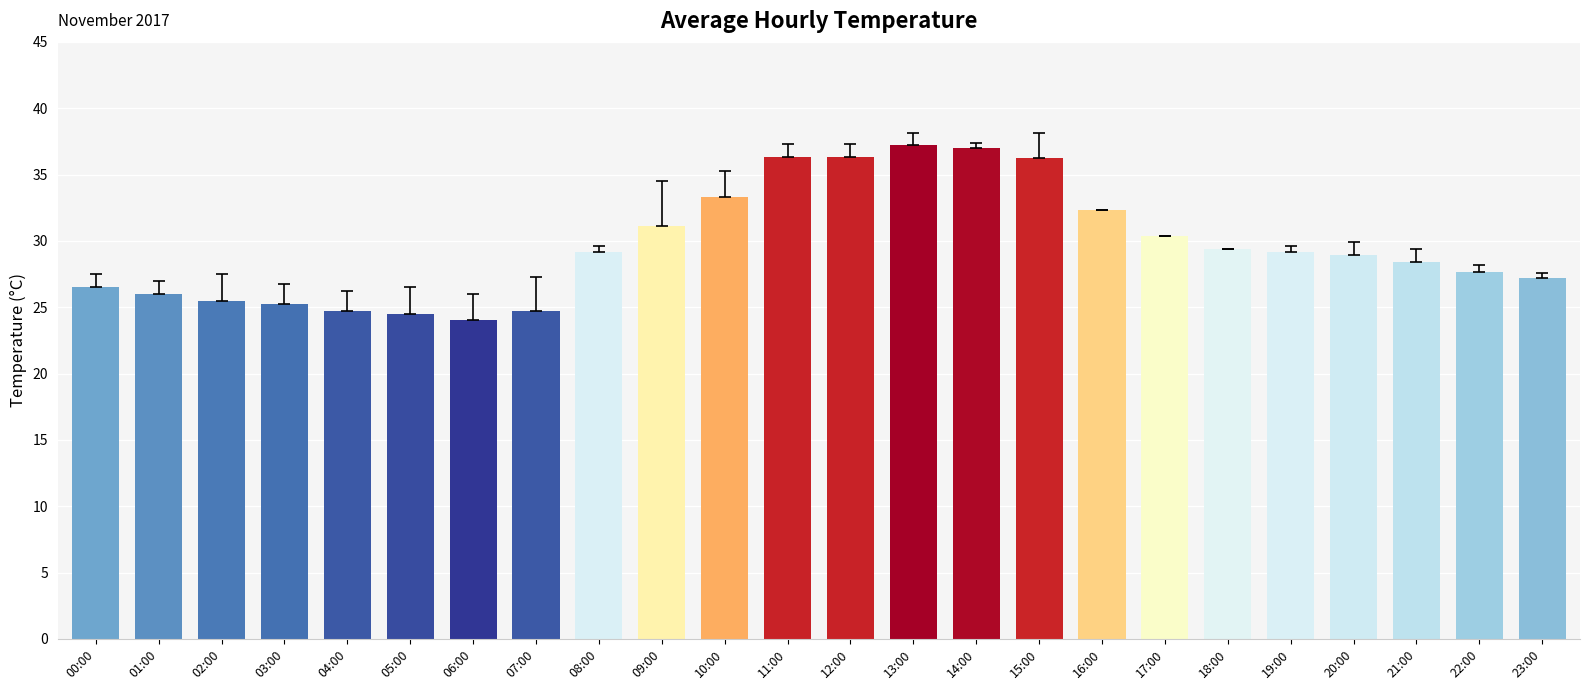

What value does the data have at 01:00?

26.0